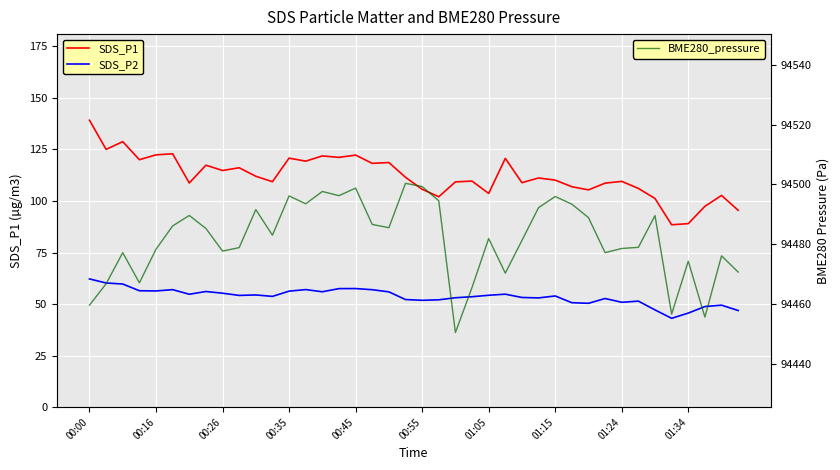

Between 01:24 and 15, which is larger?

15